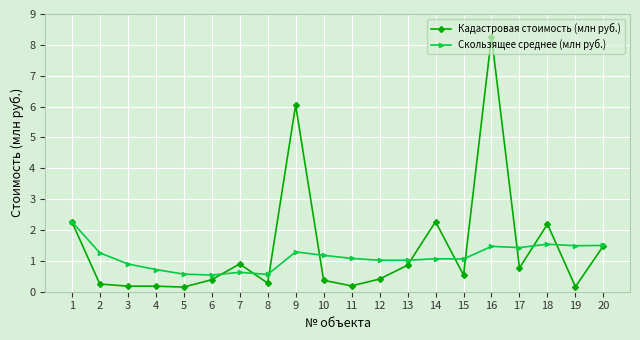

At which category does the chart reach its peak across all series?

16